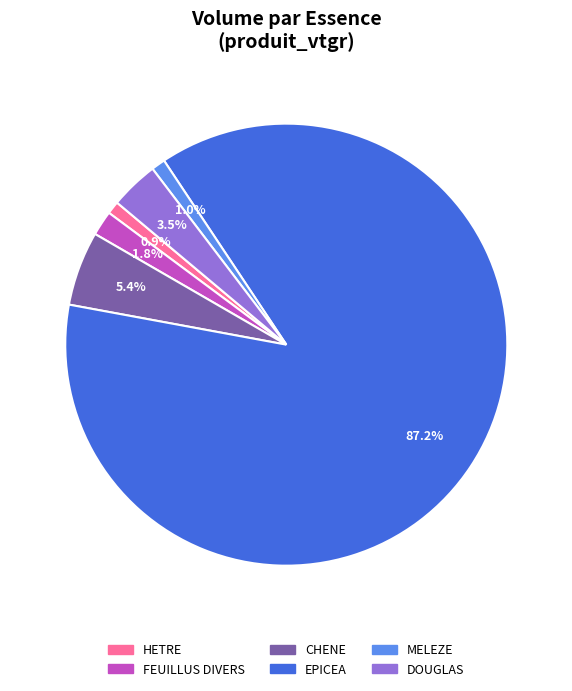

True or false: CHENE accounts for 5% of the total.

True